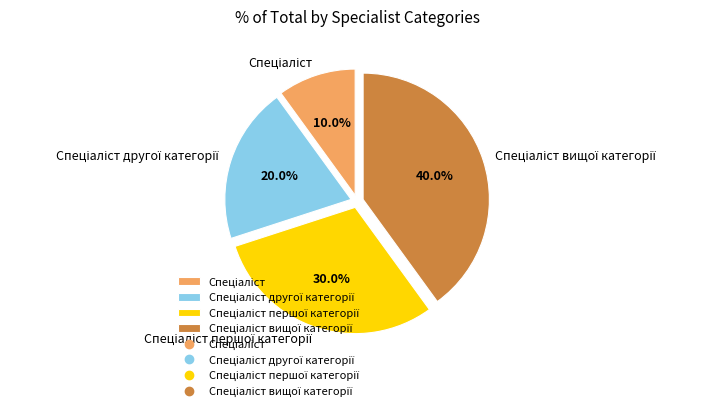

Does any single category account for the majority?

No